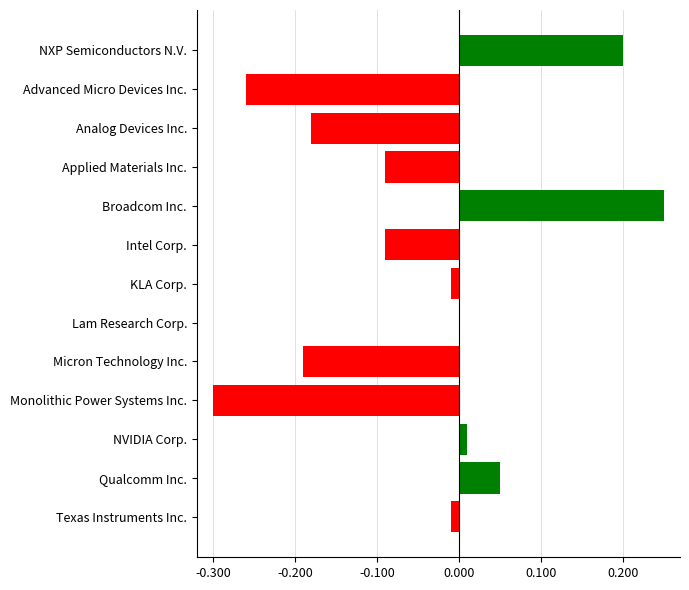

What is the sum of all values?

-0.6